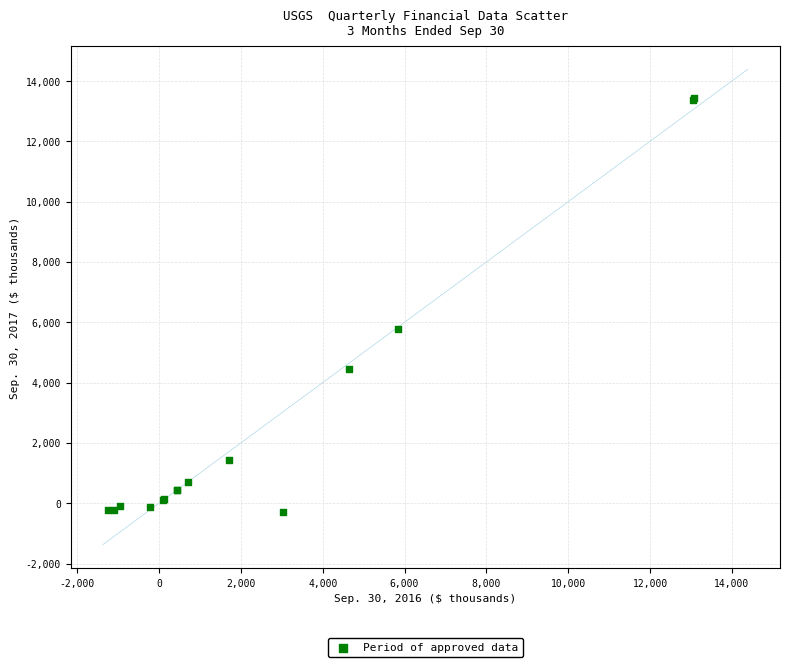

What Y value in the scatter plot is closest to 6578?

5764